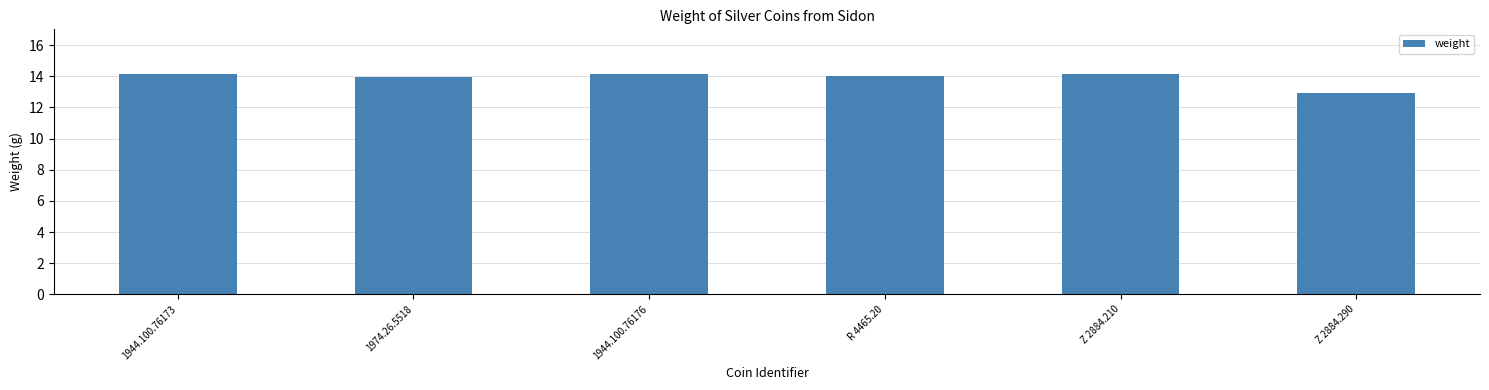

What is the average value?

13.9